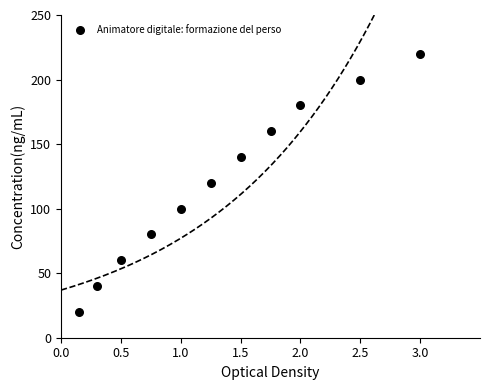

What is the average Y value?

120.0